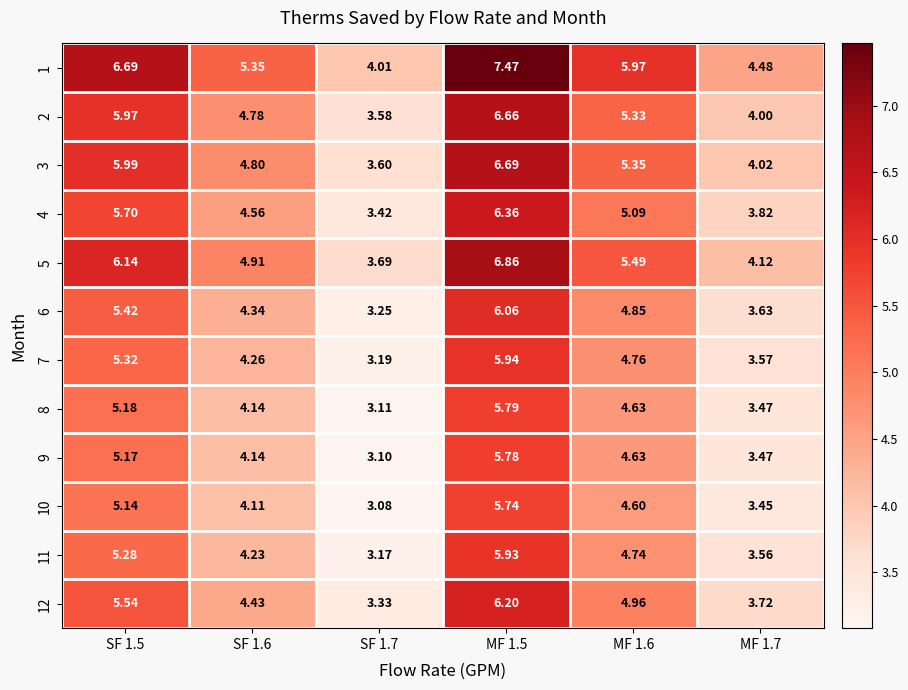

Is the value of 3 at MF 1.6 greater than the value of 11 at SF 1.7?

Yes